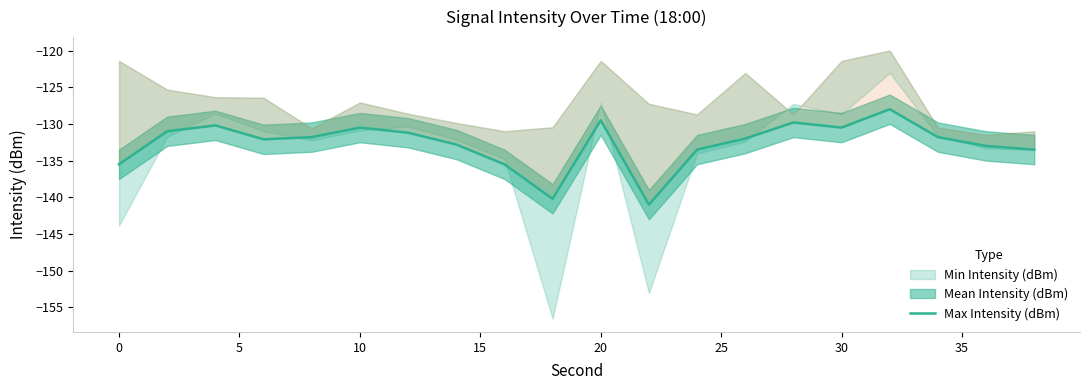

What is the difference between the maximum and minimum values?

13.0